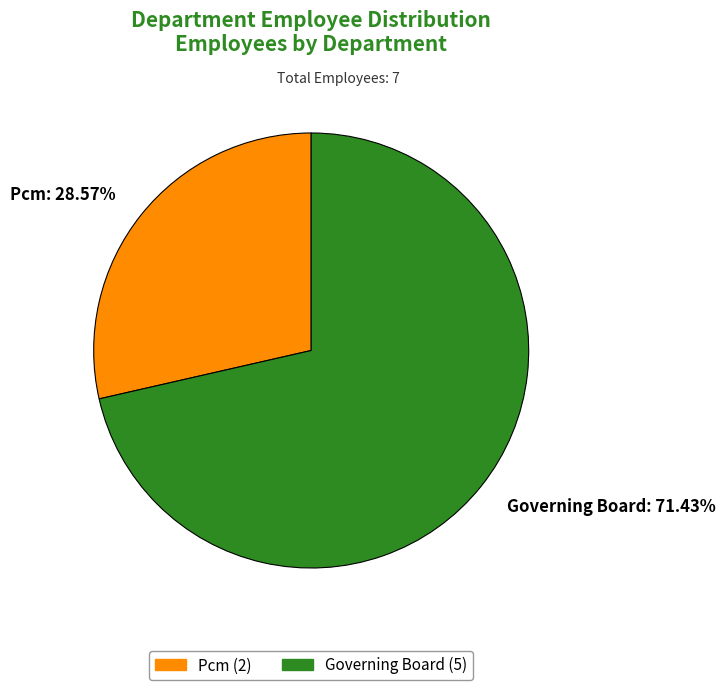

Which slice is the smallest?

Pcm